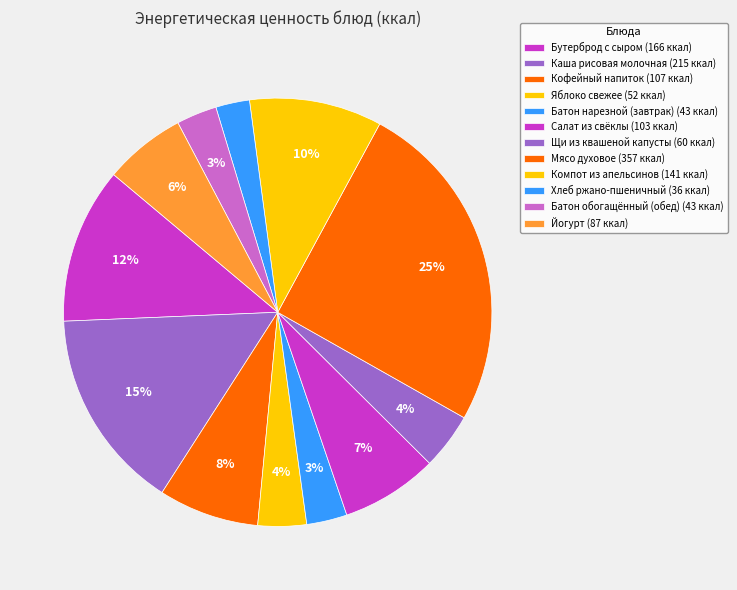

How many segments does this pie chart have?

12